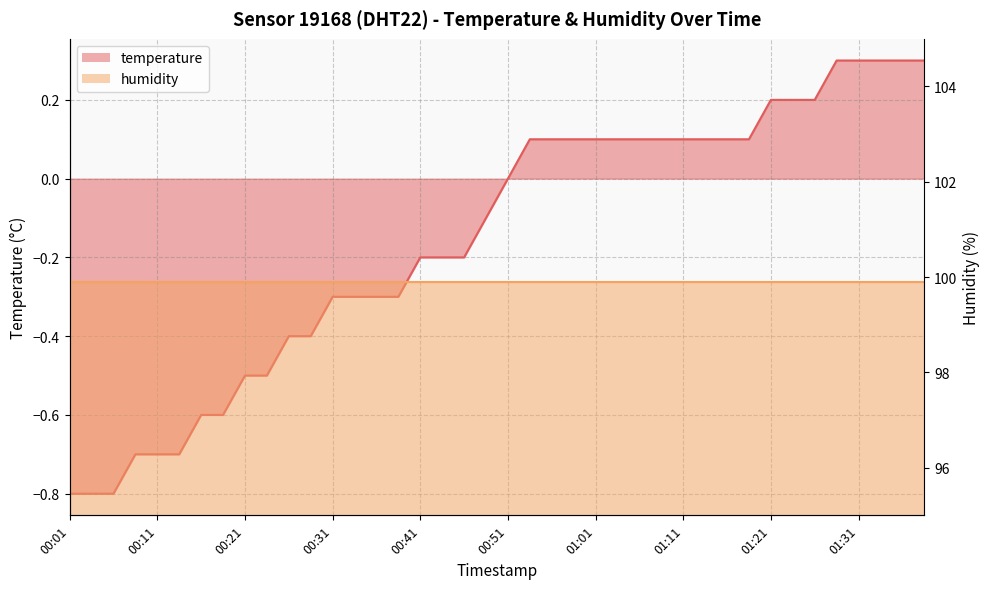

What is the change in value from 00:14 to 01:06?

+0.8